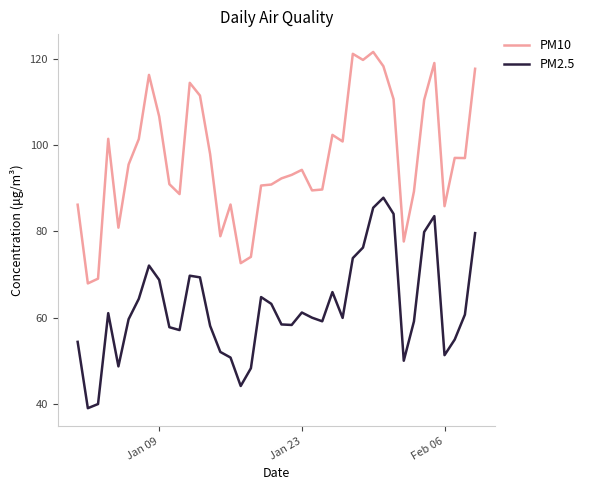

What is the minimum value for PM10?

67.9